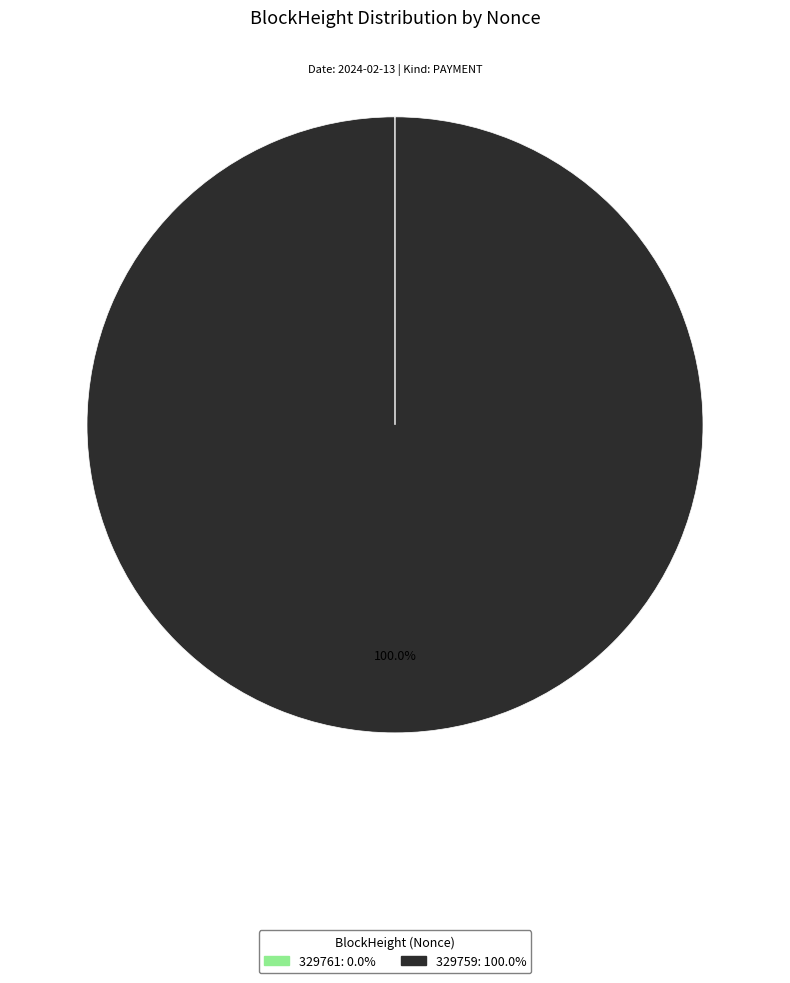

Which slice represents more than half of the pie?

329759